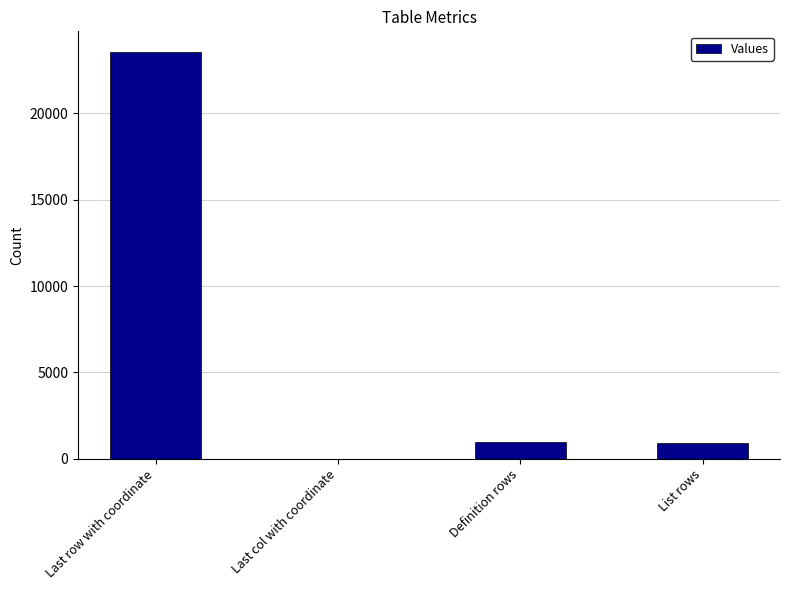

What is the ratio of the value at Last row with coordinate to the value at List rows?

25.2